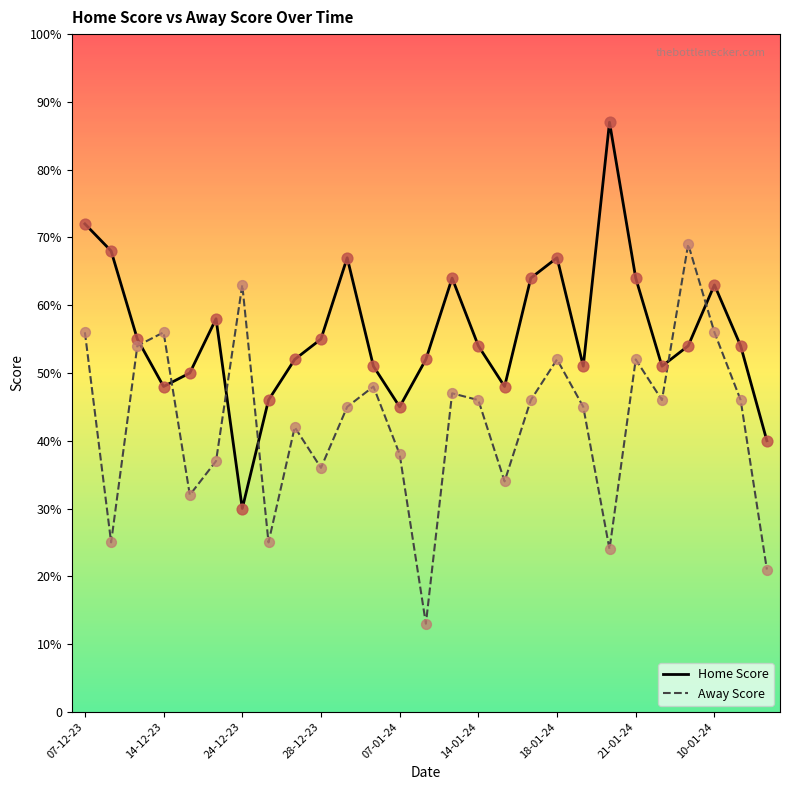

Does the chart have visible grid lines?

No